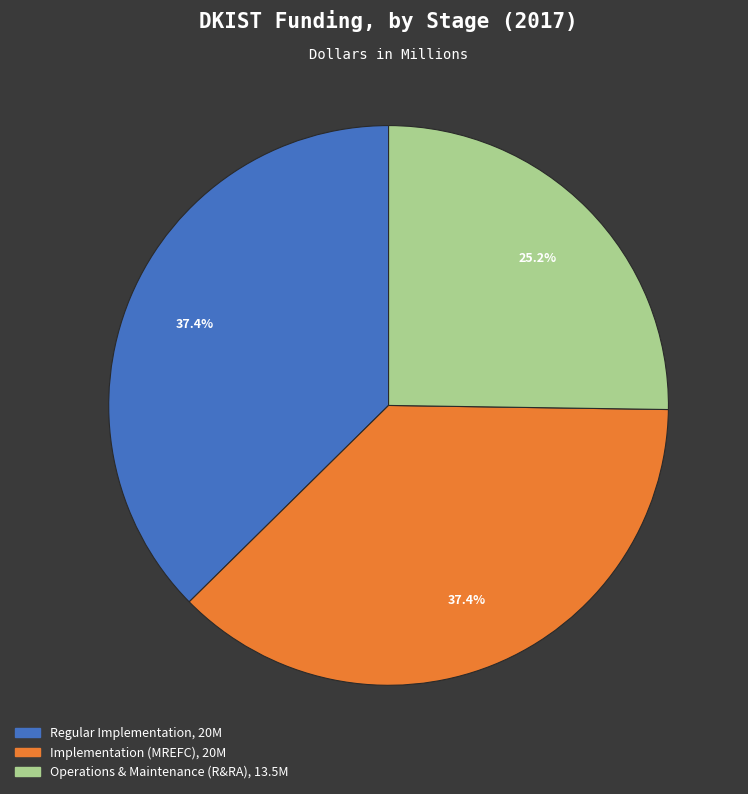

Count the number of slices in the pie.

3